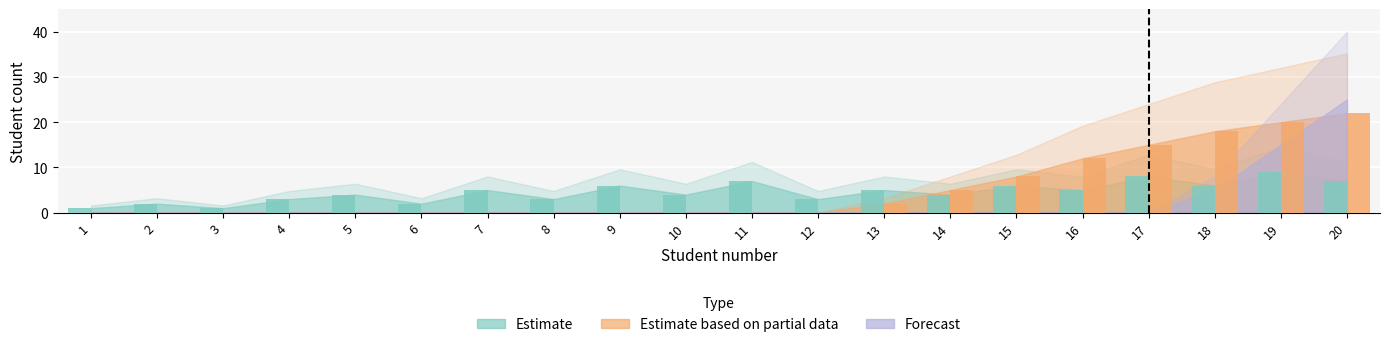

How many bars are there in total?

40